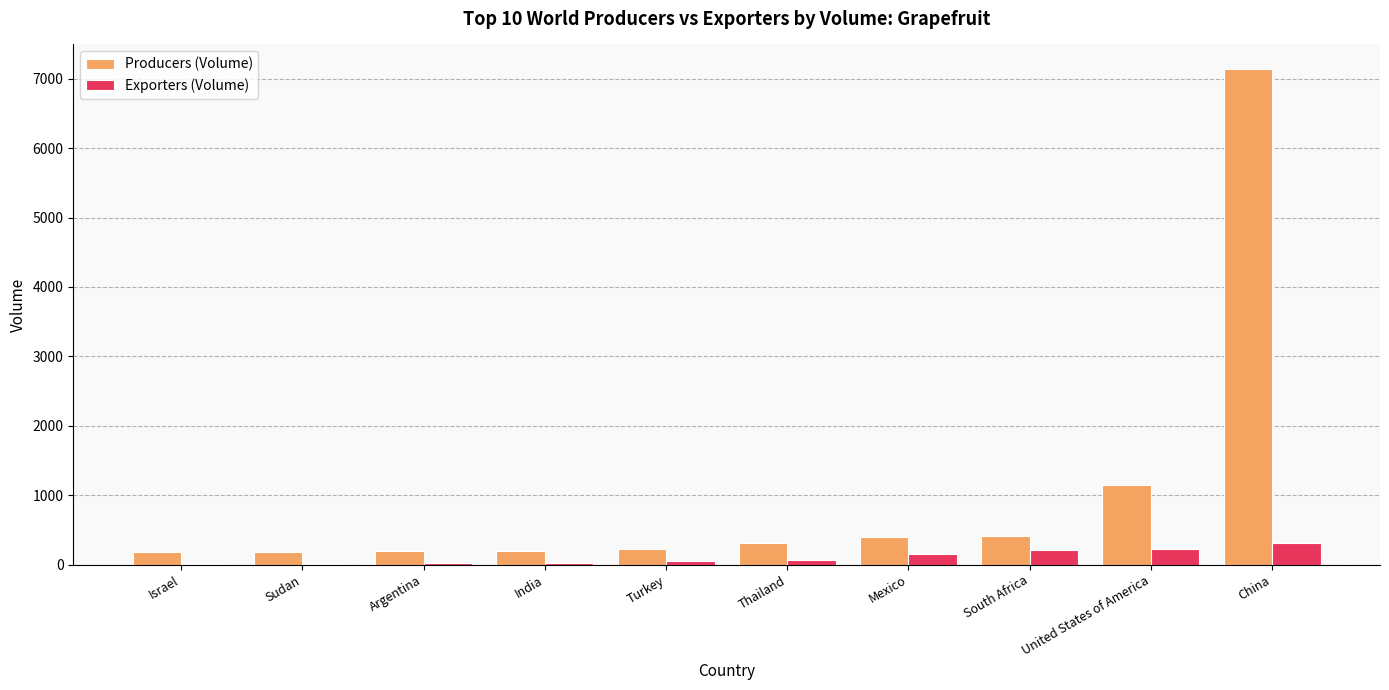

How many categories are shown in the chart?

10